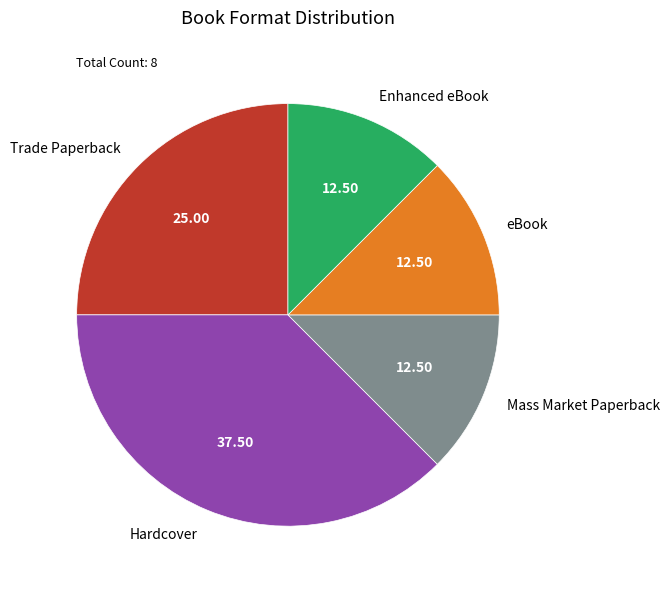

Is the sum of Trade Paperback and Enhanced eBook greater than half?

No